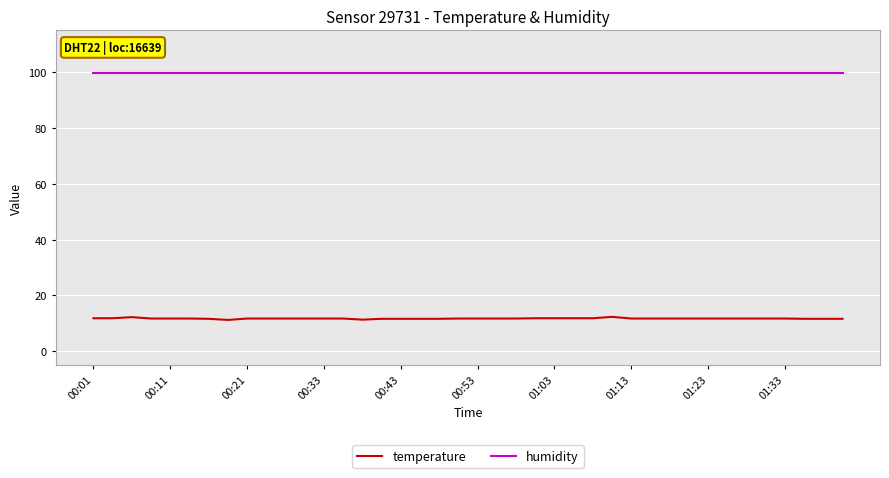

Rank the series by their maximum value, from highest to lowest.

humidity, temperature